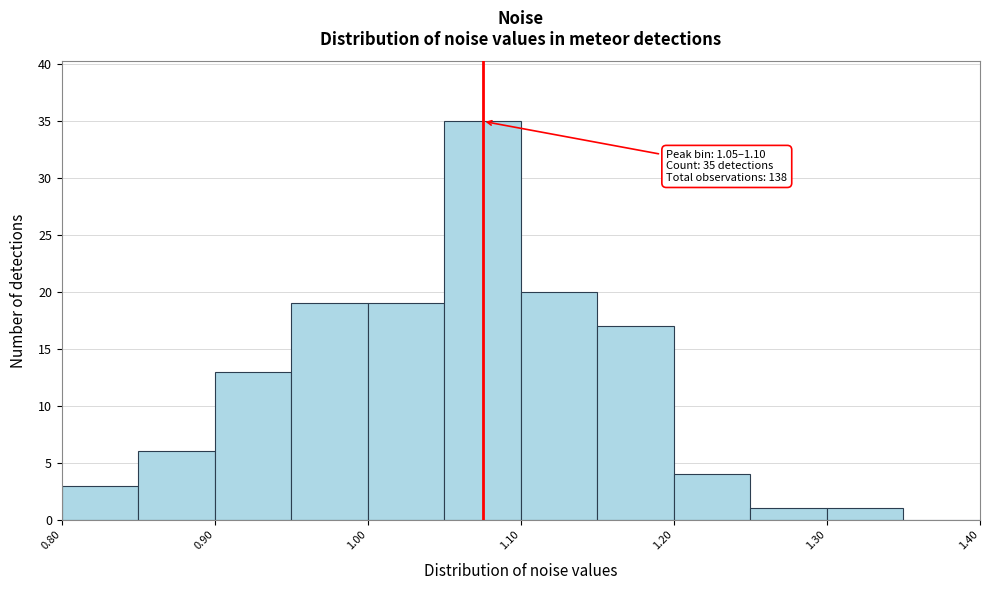

Which range on the x-axis has the tallest bar?

1.05 to 1.10